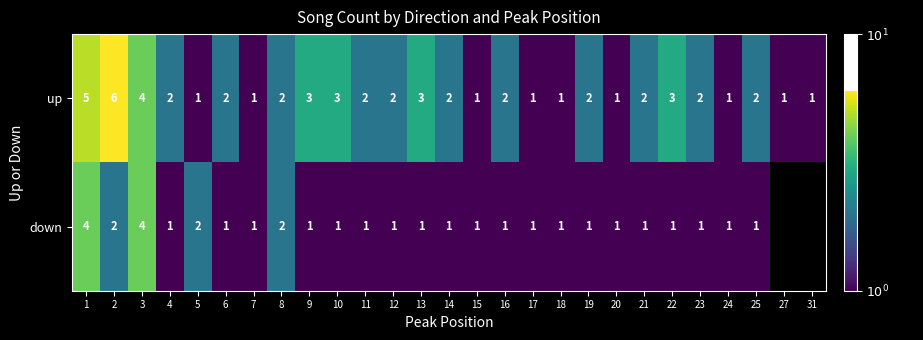

Is it true that down equals 1 at 11?

True